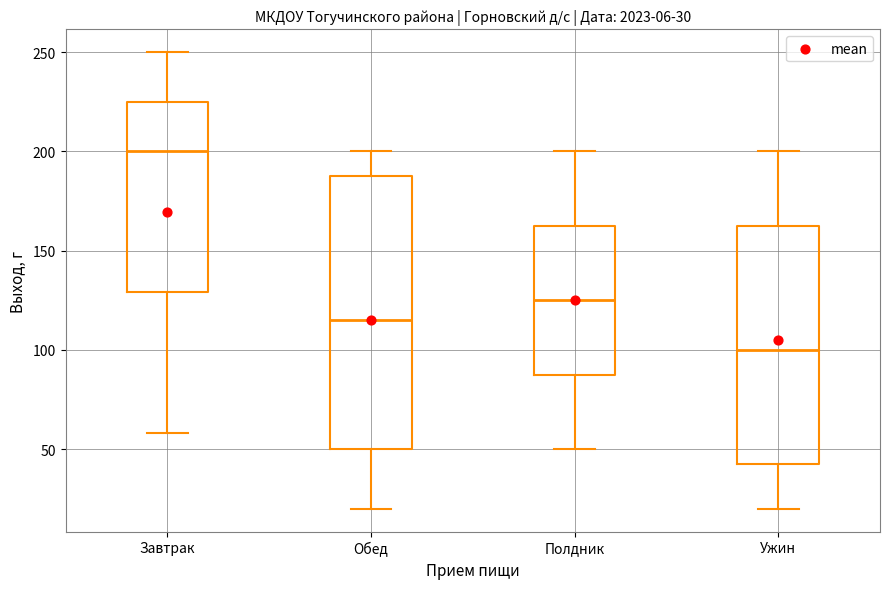

Which box has the highest median line?

Завтрак